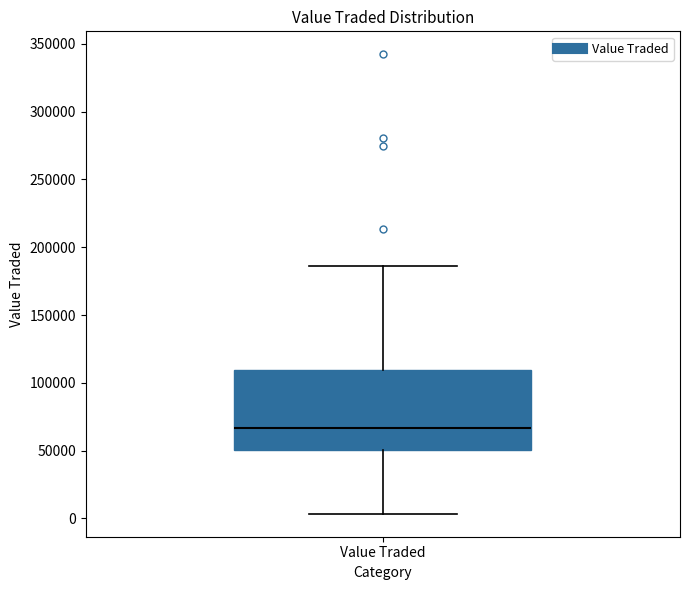

Where does the upper whisker of the box for Value Traded end on the y-axis? The values are not printed on the chart, so give them approximately, as read against the axis.

185000